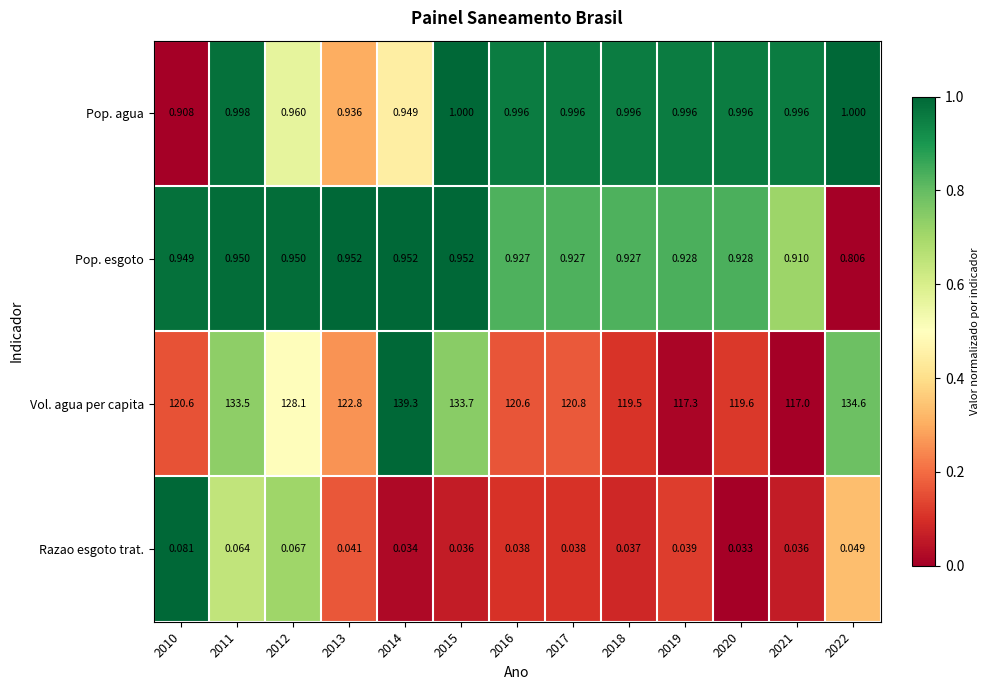

Which series has the largest total across all categories?

Vol. agua per capita